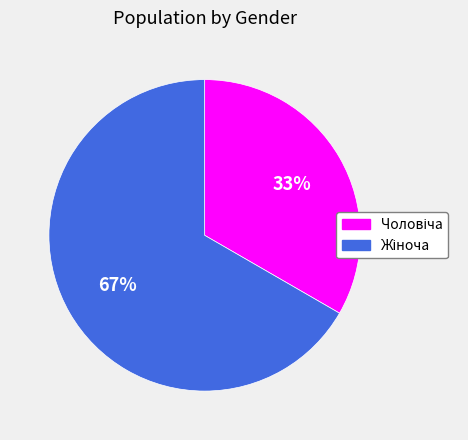

To the nearest percent, what is the average slice percentage?

50%